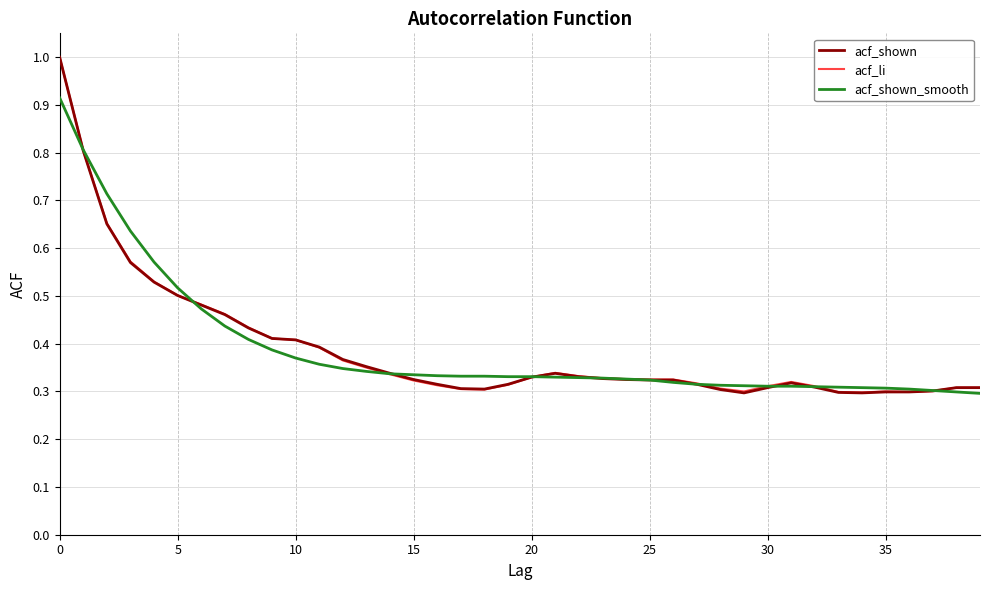

List the series in order of their overall mean, lowest first.

acf_shown, acf_li, acf_shown_smooth